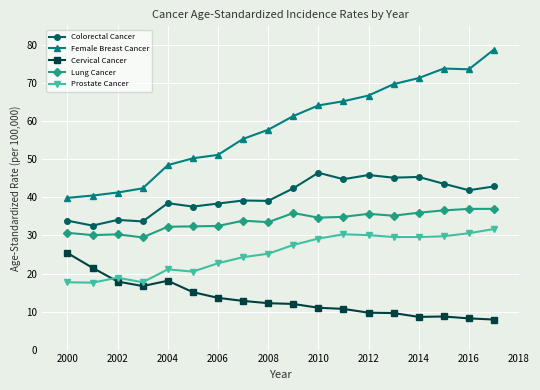

What is the highest value of the Female Breast Cancer series?

78.9